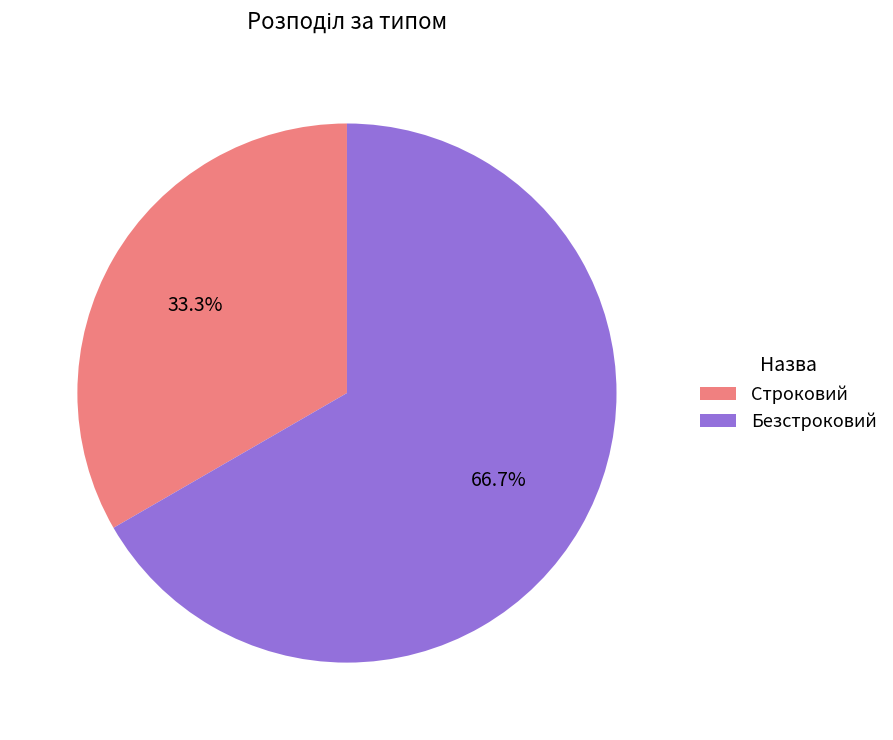

How many slices are in this pie chart?

2